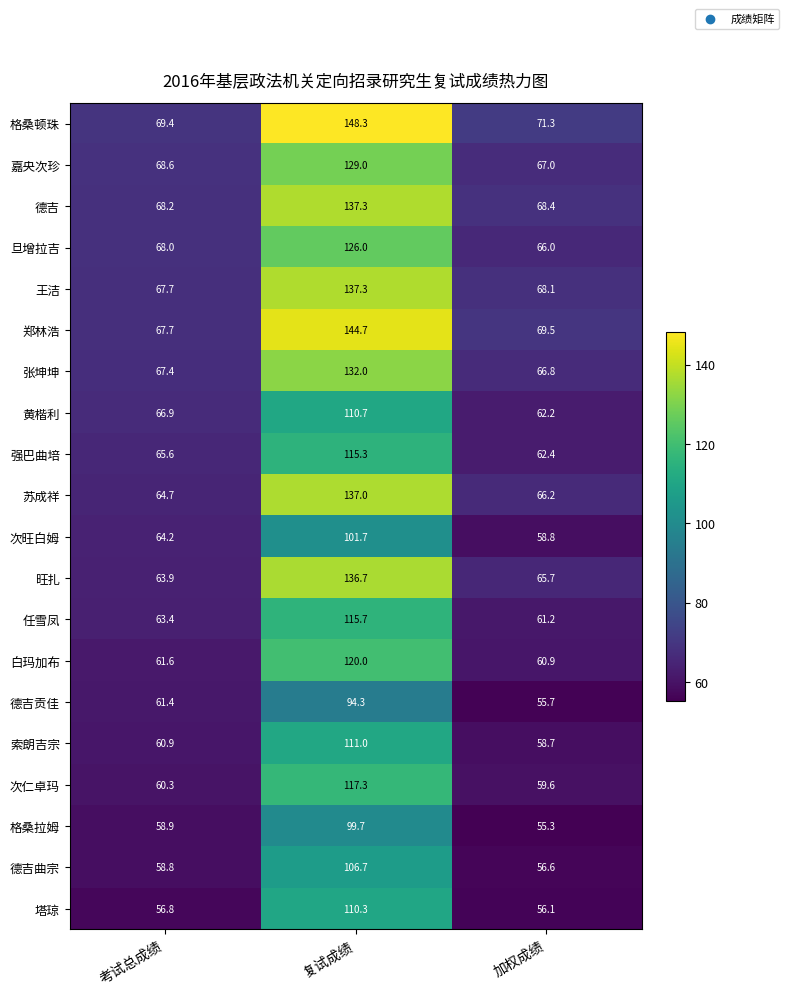

At how many categories does at least one series exceed 133?

1